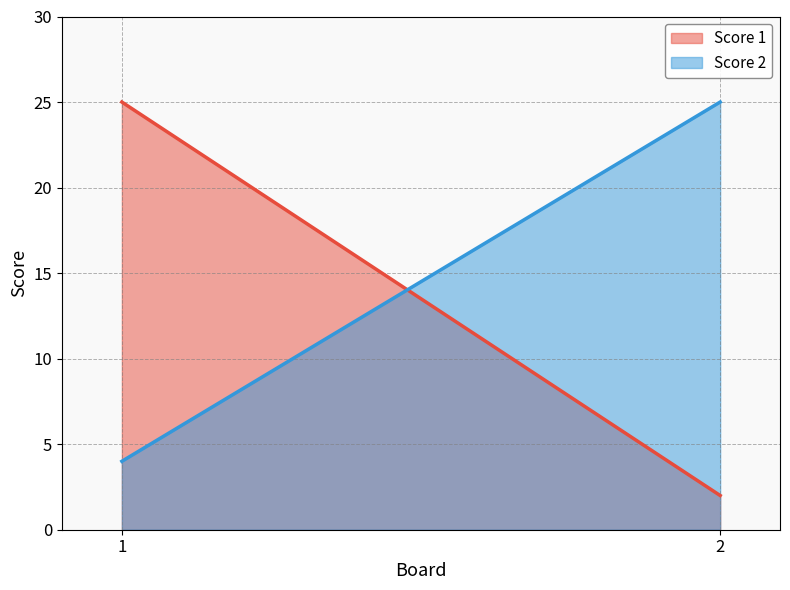

Is the value of Score 2 at 1 greater than the value of Score 1 at 1?

No